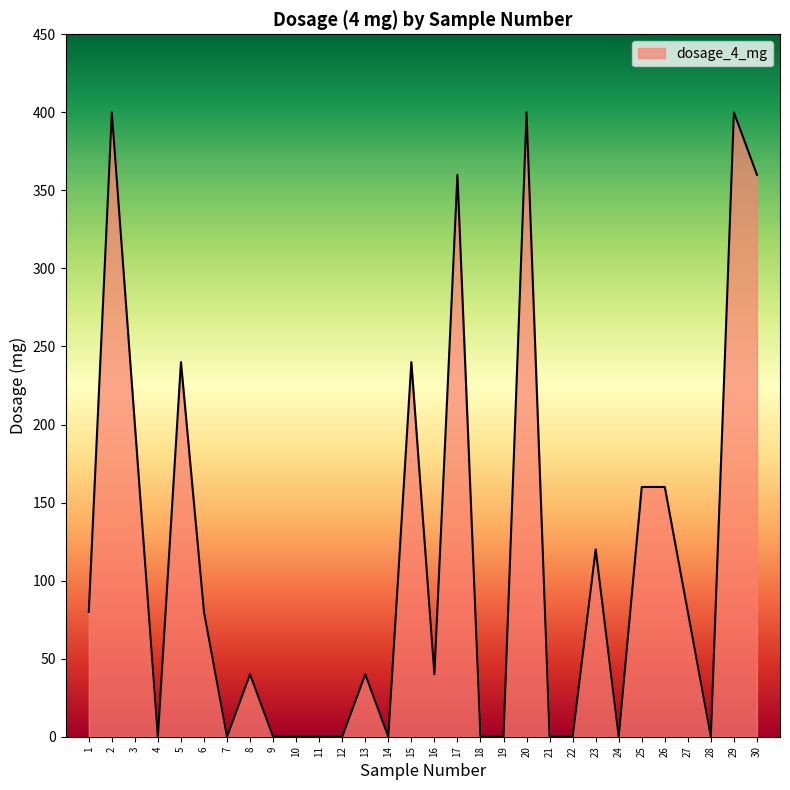

Is it true that the value at 25 is 160?

True